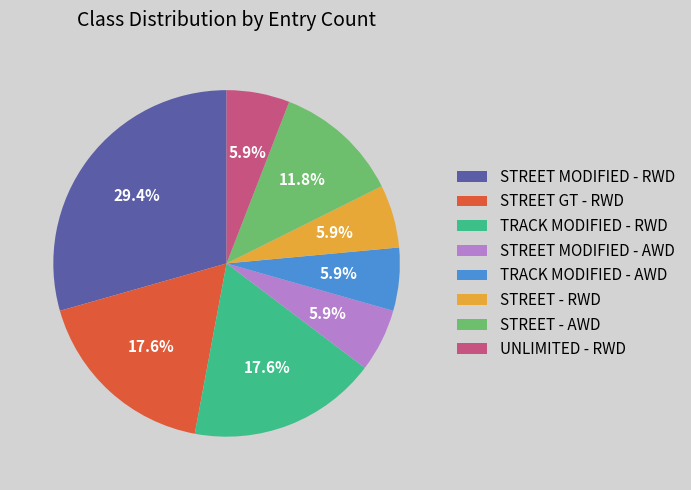

What is the largest slice in the pie chart?

STREET MODIFIED - RWD